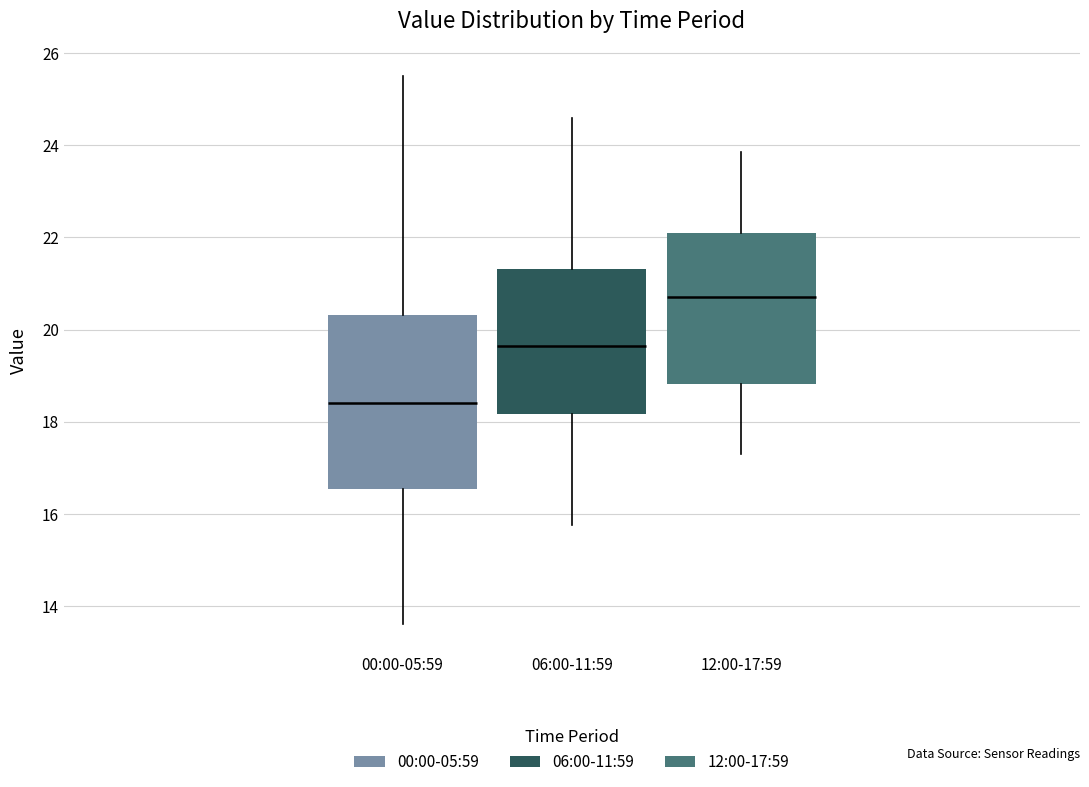

Where is the lower edge of the box for 00:00-05:59 on the y-axis? The values are not printed on the chart, so give them approximately, as read against the axis.

16.6